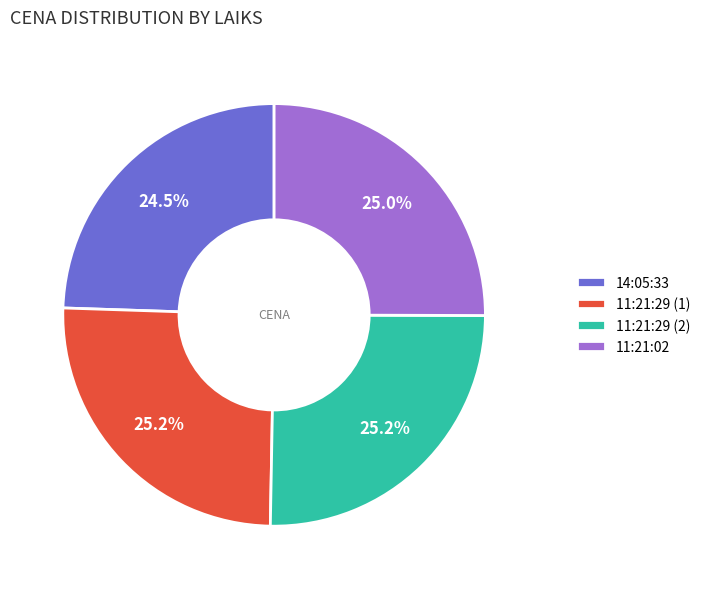

Is it true that 11:21:29 (2) is 25% of the pie?

True